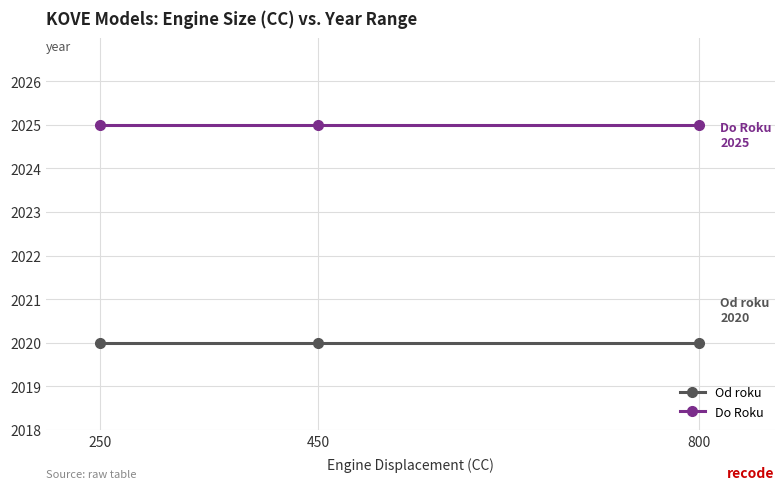

True or false: Od roku has a value of 2888 at 800.

False